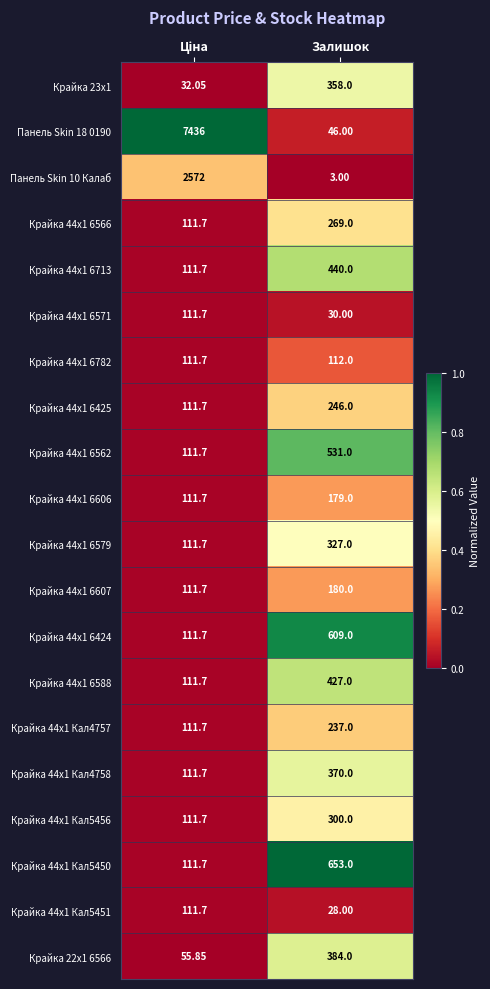

At which label does Крайка 44x1 Кал5450 reach its peak?

Залишок